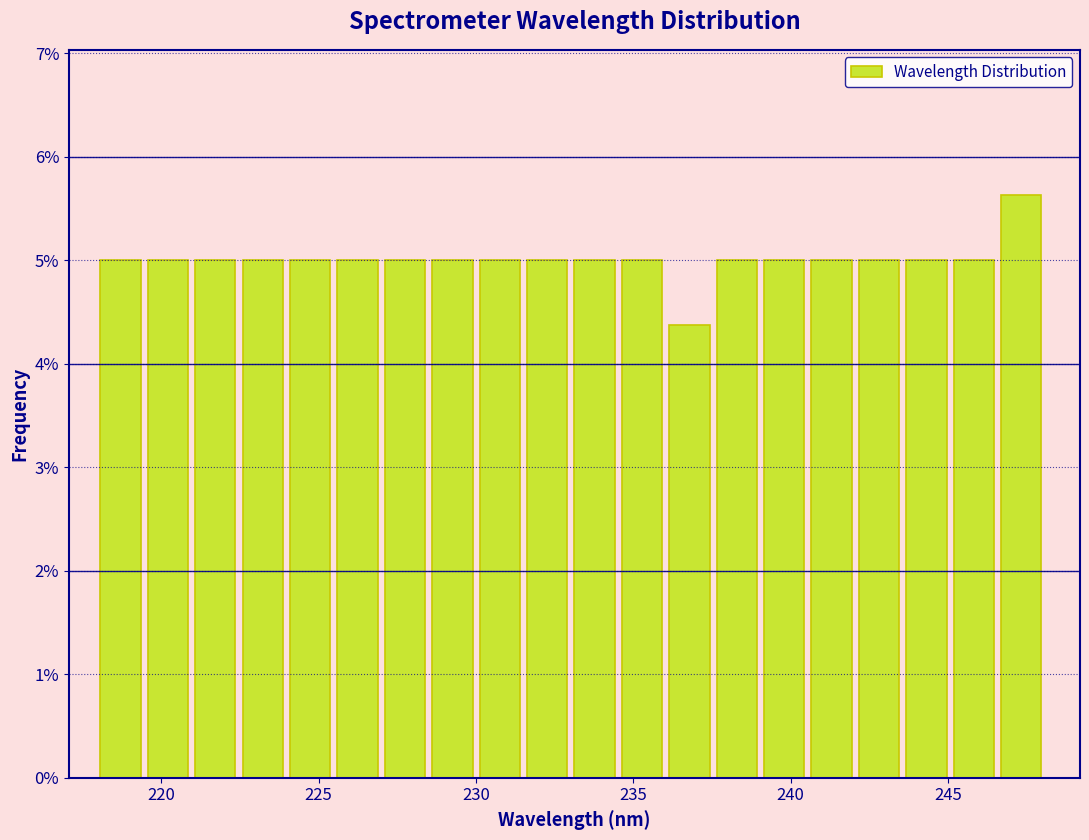

Around what value on the x-axis is the tallest bar? Give the approximate position of its centre, as read against the axis.

247.5